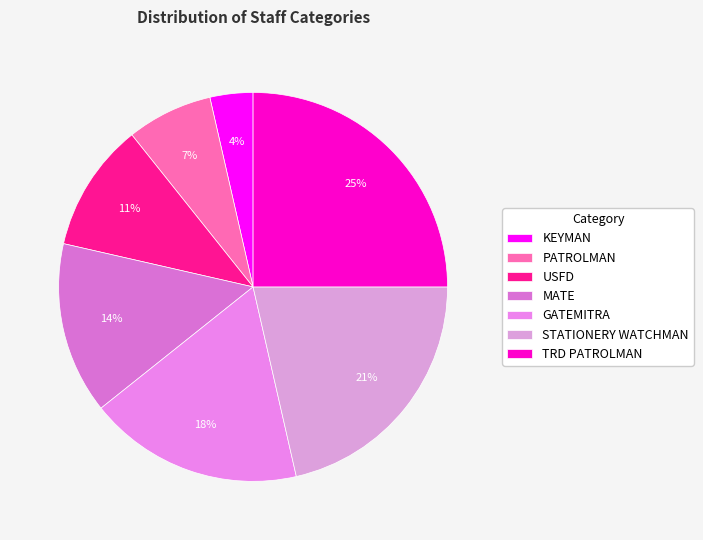

How many slices are in this pie chart?

7